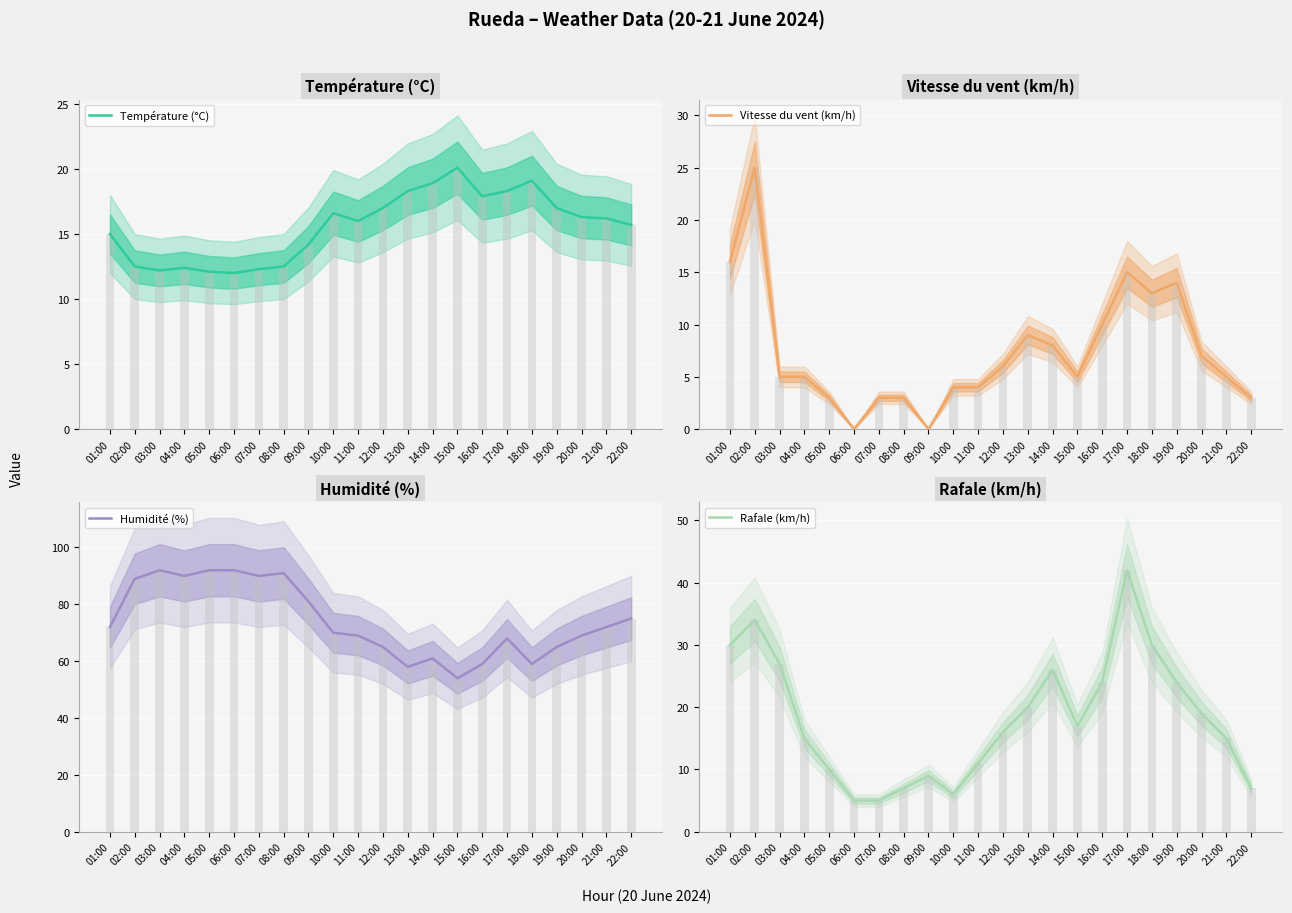

How many values in Vitesse du vent (km/h) are above zero?

20